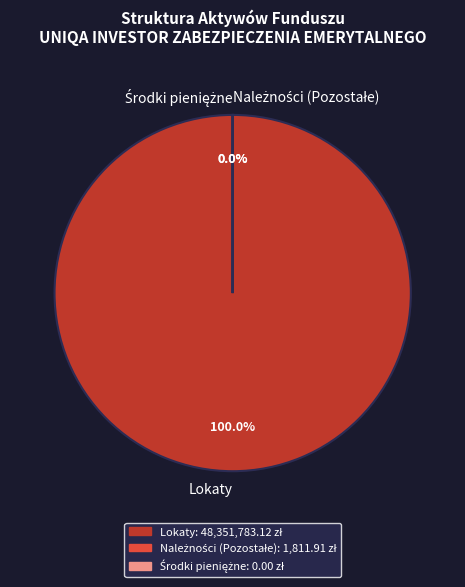

How many segments does this pie chart have?

3